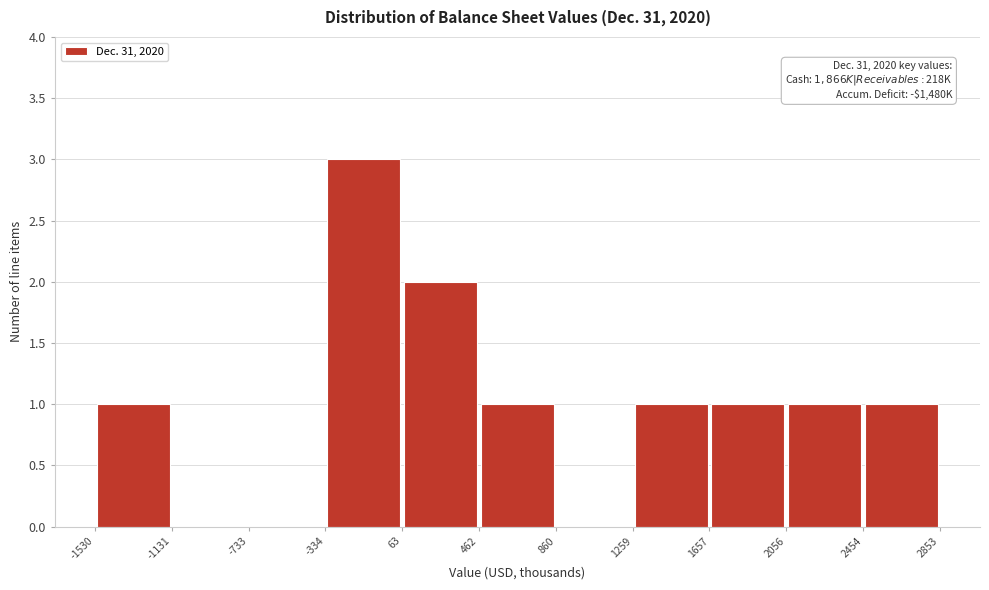

Over which range of the x-axis is the bar tallest?

-334 to 63